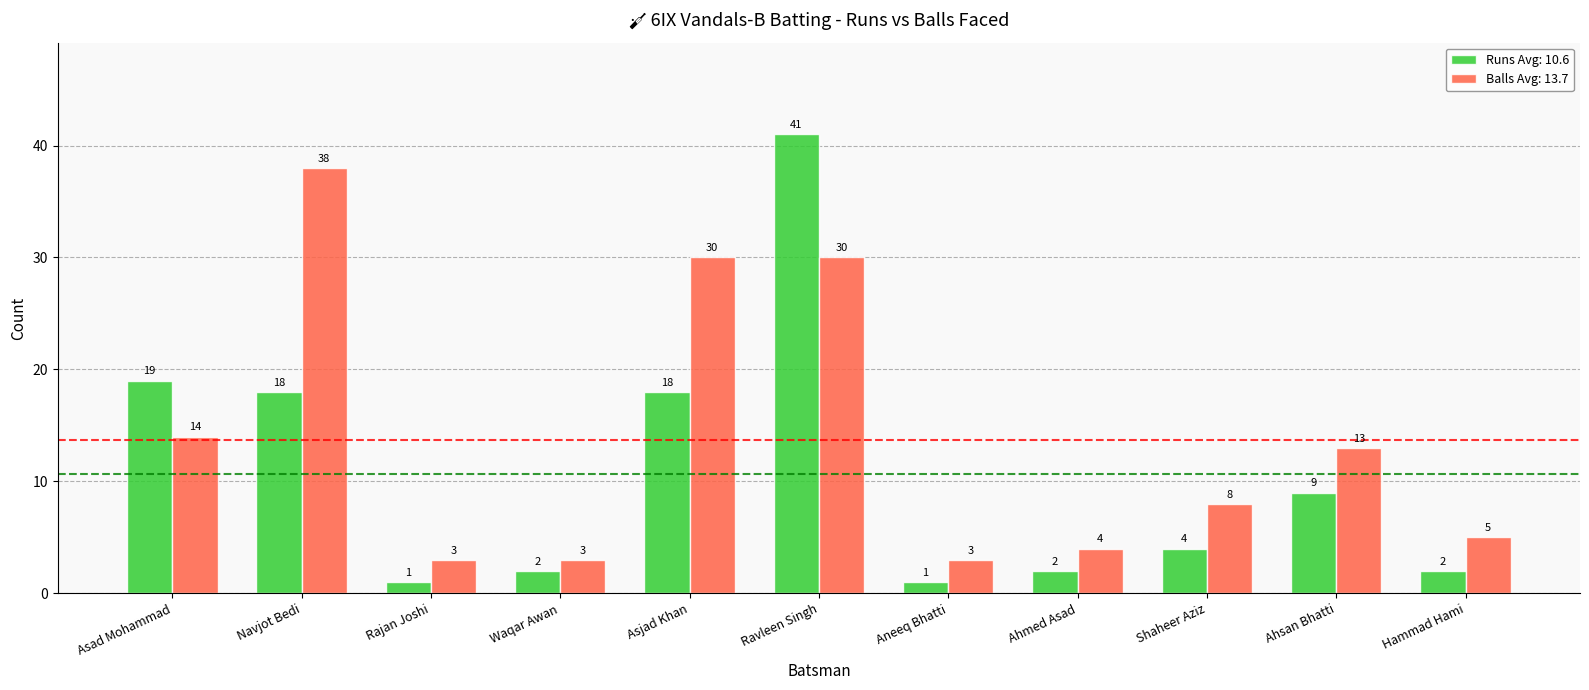

What is the total value across all series at Rajan Joshi?

4